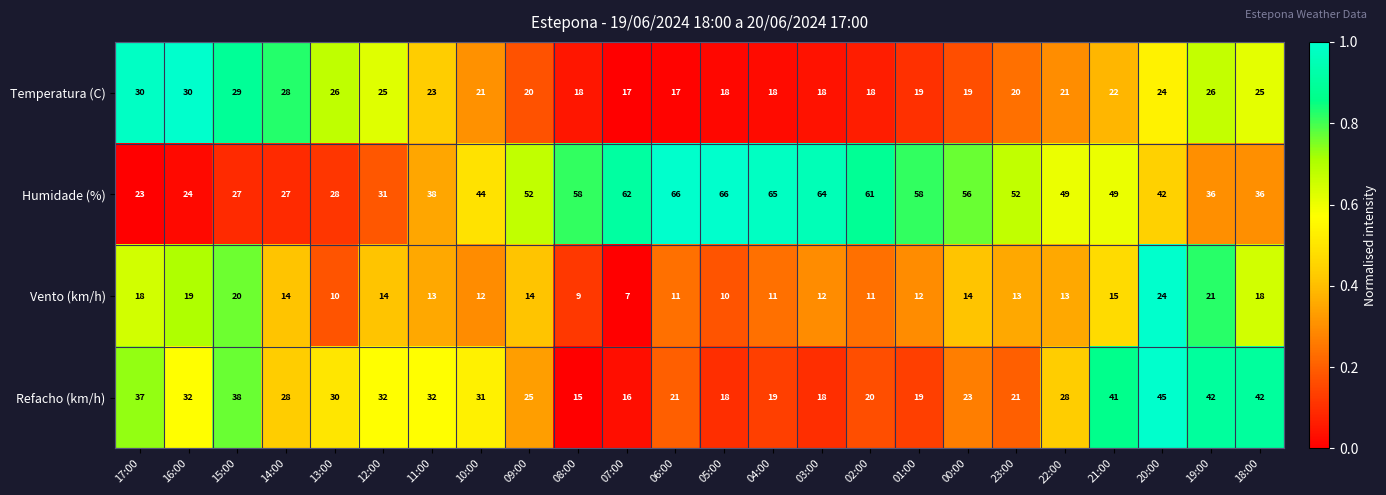

What is the total value across all series at 22:00?

111